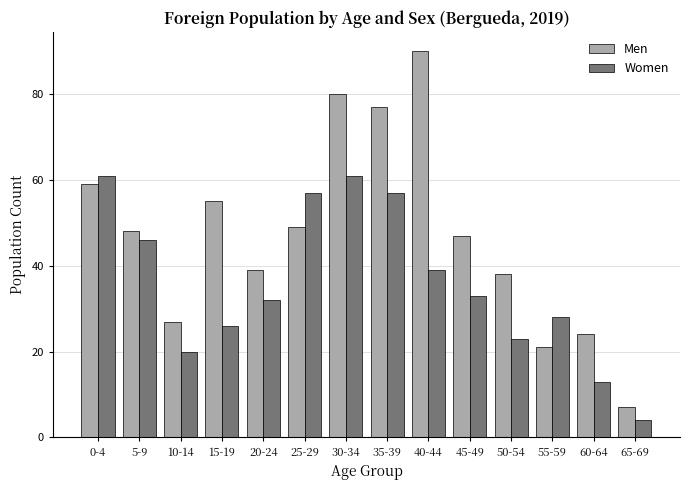

Which category has the highest value in the Men series?

40-44